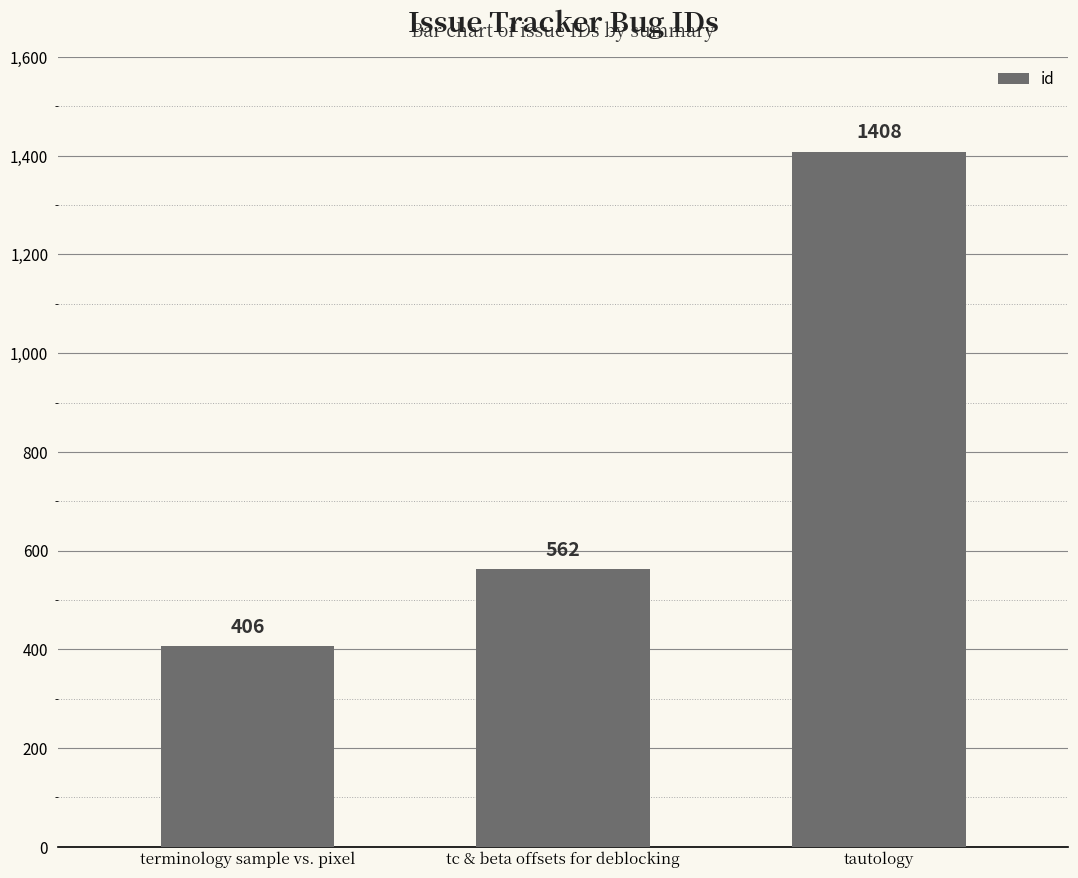

Reading left to right, what are all the values shown in this chart?

terminology sample vs. pixel=406	tc & beta offsets for deblocking=562	tautology=1408